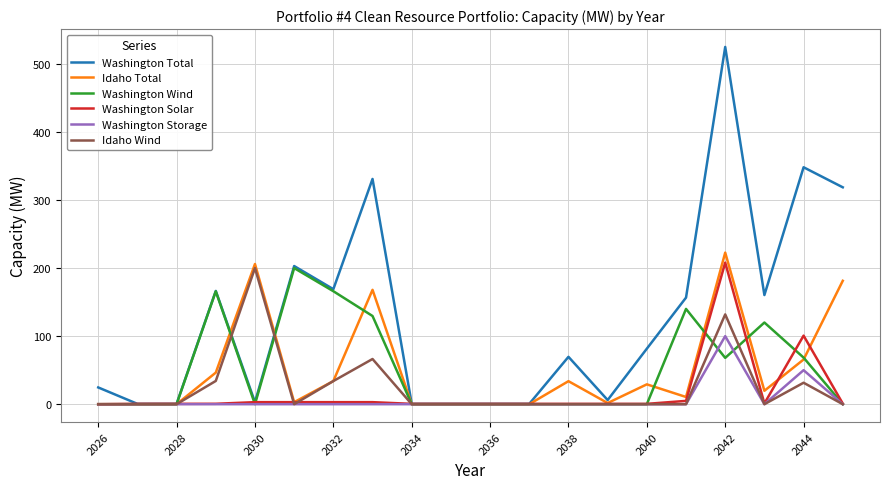

What is the highest value of the Idaho Total series?

222.7